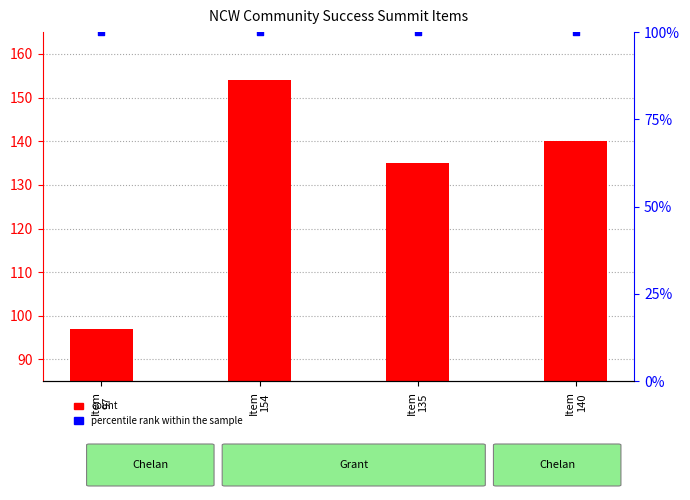

Is the value of percentile rank within the sample at Item
140 greater than the value of count at Item
154?

No